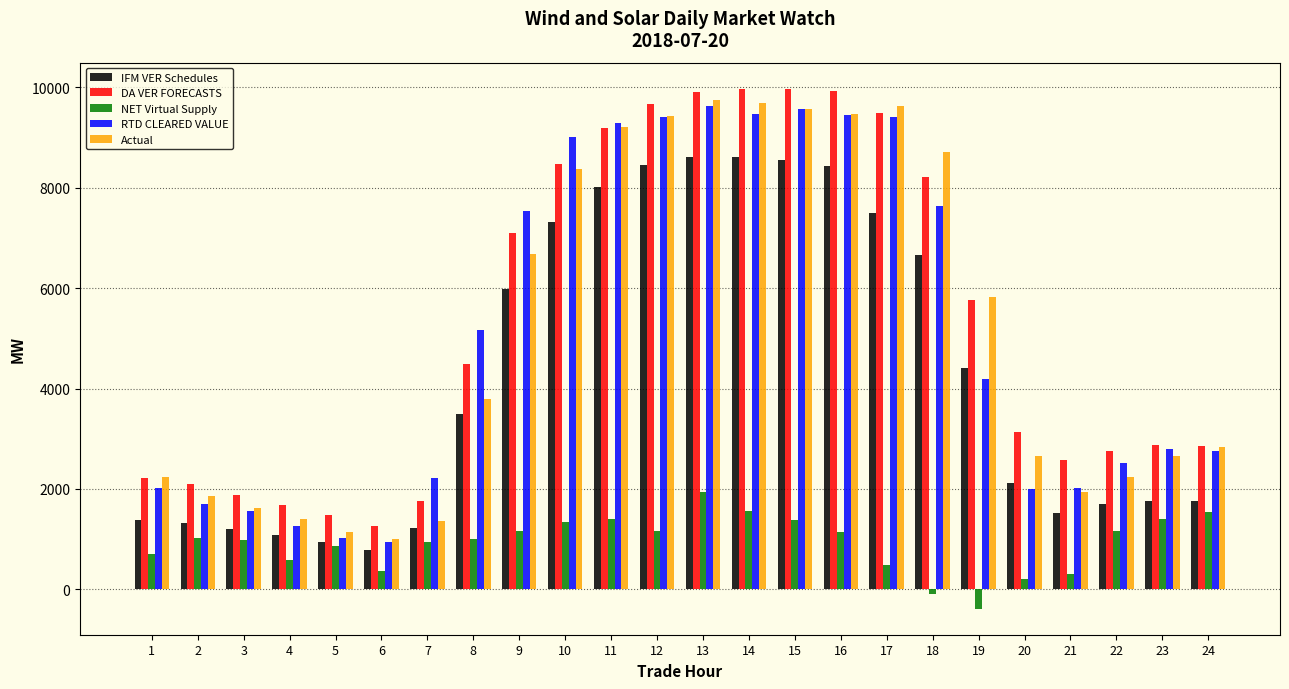

What is the value of the IFM VER Schedules bar at the 18th from the left?

6661.5